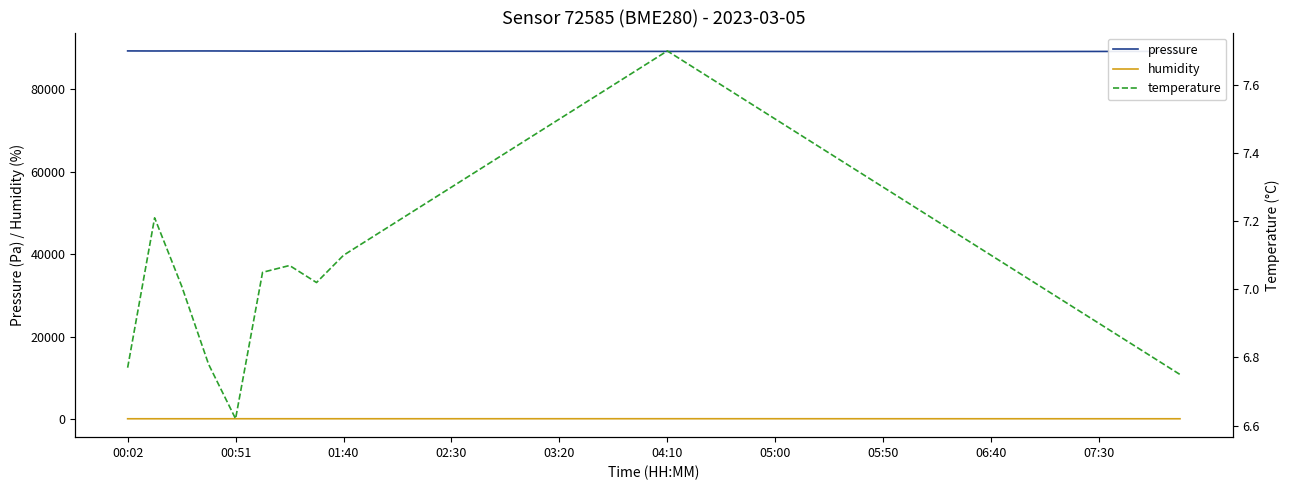

True or false: temperature and humidity intersect in this chart.

False